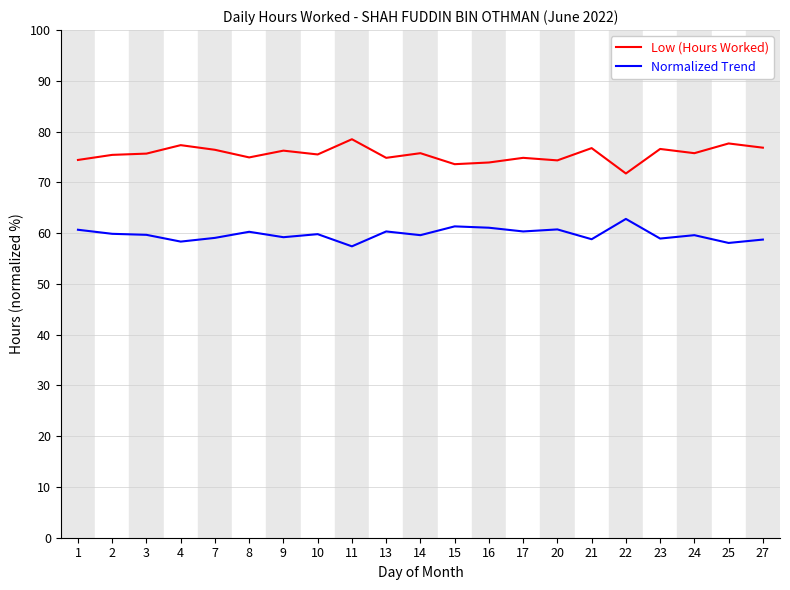

True or false: Low (Hours Worked) has more than 0 interior local peaks.

True